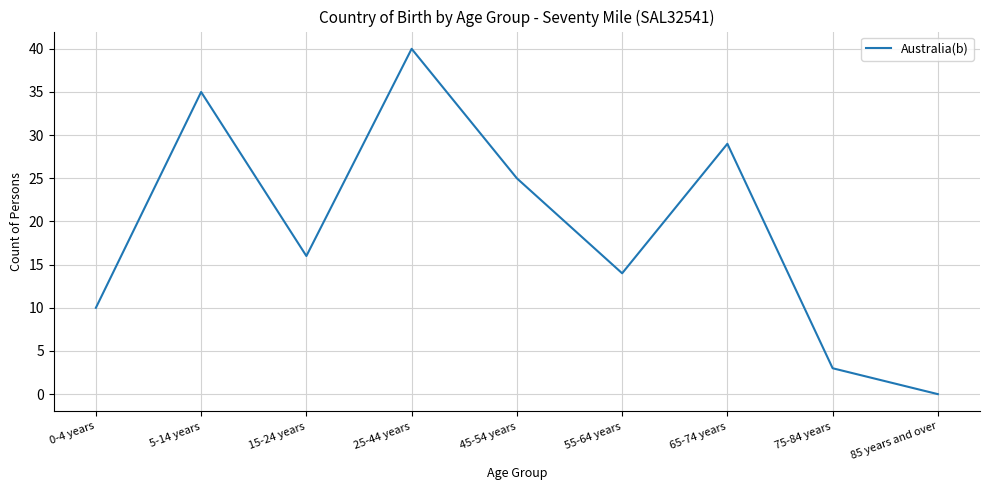

What is the sum of the values at 75-84 years and 55-64 years?

17